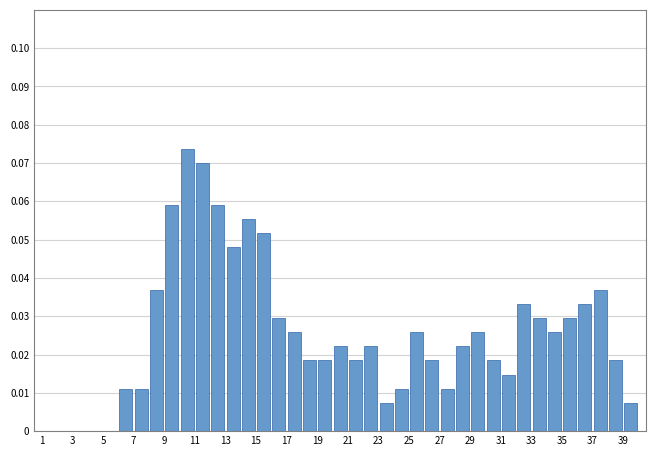

Reading left to right, list every bar in this chart as the range it spans on the x-axis followed by its height. The values are not printed on the chart, so give them approximately, as read against the axis.

1 to 2: 0
2 to 3: 0
3 to 4: 0
4 to 5: 0
5 to 6: 0
6 to 7: 0.011
7 to 8: 0.011
8 to 9: 0.037
9 to 10: 0.059
10 to 11: 0.074
11 to 12: 0.070
12 to 13: 0.059
13 to 14: 0.048
14 to 15: 0.055
15 to 16: 0.052
16 to 17: 0.030
17 to 18: 0.026
18 to 19: 0.018
19 to 20: 0.018
20 to 21: 0.022
21 to 22: 0.018
22 to 23: 0.022
23 to 24: 0.007
24 to 25: 0.011
25 to 26: 0.026
26 to 27: 0.018
27 to 28: 0.011
28 to 29: 0.022
29 to 30: 0.026
30 to 31: 0.018
31 to 32: 0.015
32 to 33: 0.033
33 to 34: 0.030
34 to 35: 0.026
35 to 36: 0.030
36 to 37: 0.033
37 to 38: 0.037
38 to 39: 0.018
39 to 40: 0.007